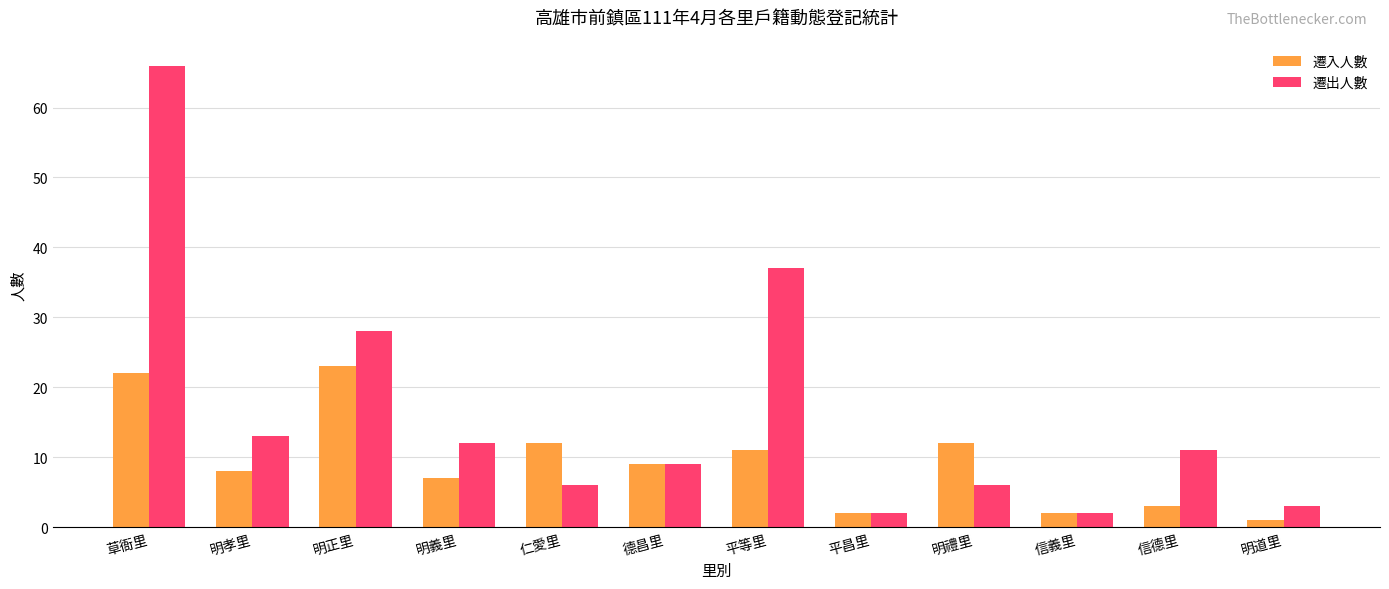

What is the label of the 8th bar from the left?

平昌里